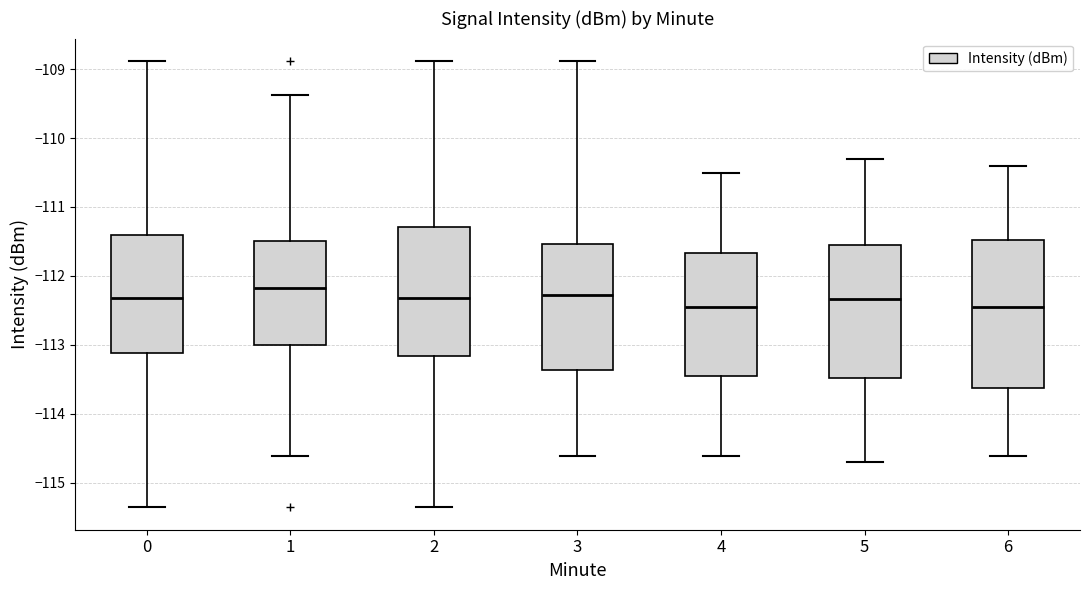

Reading left to right, read every box against the y-axis: the position of its median line, the range the box covers, and the ends of its whiskers. The values are not printed on the chart, so give them approximately, as read against the axis.

0: median -112.3, box -113.1 to -111.4, whiskers -115.4 to -108.9
1: median -112.2, box -113.0 to -111.5, whiskers -114.6 to -109.4
2: median -112.3, box -113.2 to -111.3, whiskers -115.4 to -108.9
3: median -112.3, box -113.4 to -111.5, whiskers -114.6 to -108.9
4: median -112.4, box -113.5 to -111.7, whiskers -114.6 to -110.5
5: median -112.3, box -113.5 to -111.5, whiskers -114.7 to -110.3
6: median -112.4, box -113.6 to -111.5, whiskers -114.6 to -110.4